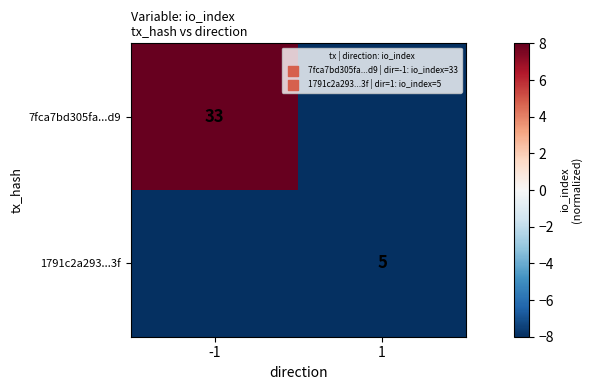

Between -1 and 1, which is larger?

-1